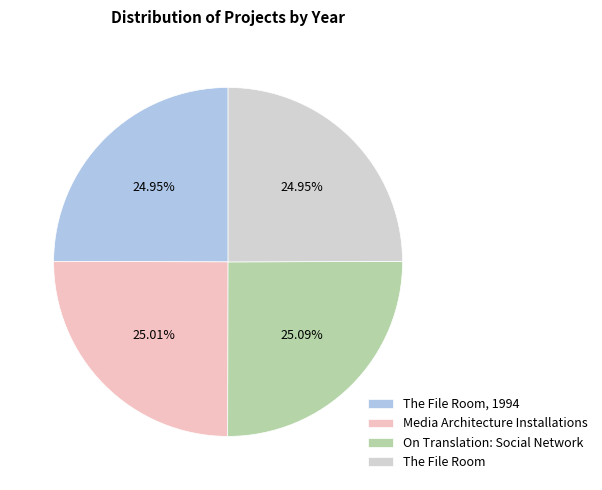

Is On Translation: Social Network the majority of the pie?

No